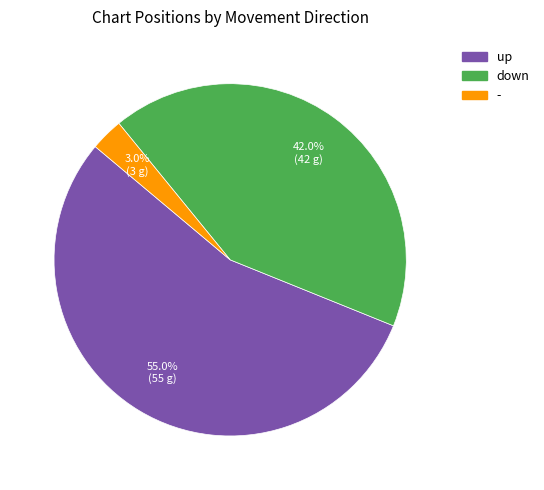

True or false: down accounts for 35% of the total.

False